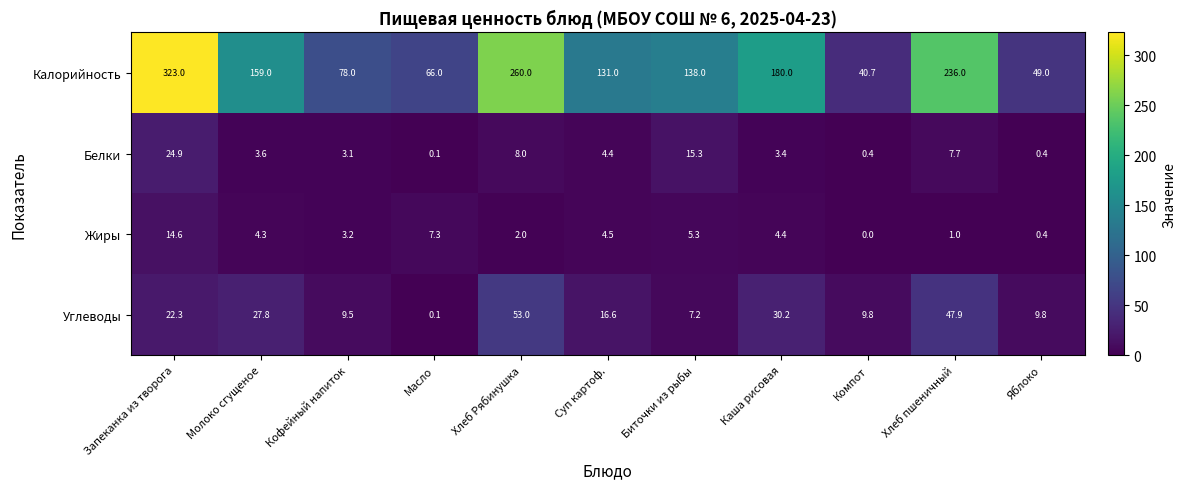

At which category is the sum across all series the highest?

Запеканка из творога